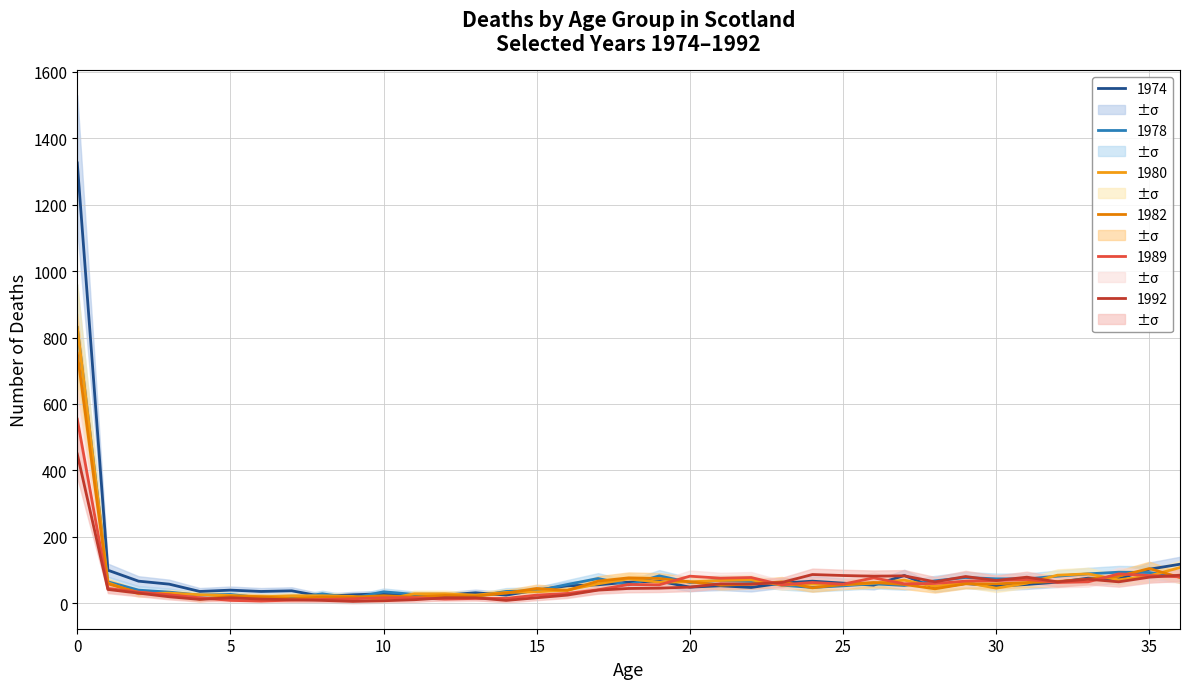

List the labels in order of 1989 value, largest first.

0, 34, 35, 20, 36, 22, 26, 21, 31, 30, 29, 33, 24, 32, 28, 27, 25, 18, 19, 23, 1, 17, 2, 16, 3, 15, 4, 10, 11, 13, 14, 9, 12, 8, 7, 5, 6